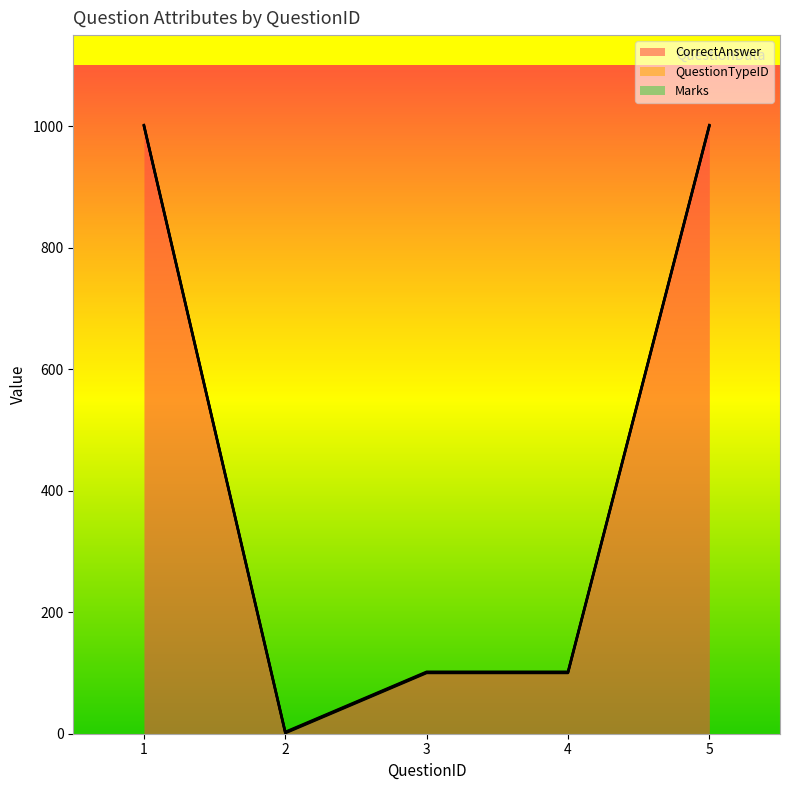

True or false: QuestionTypeID and CorrectAnswer cross at least once.

False